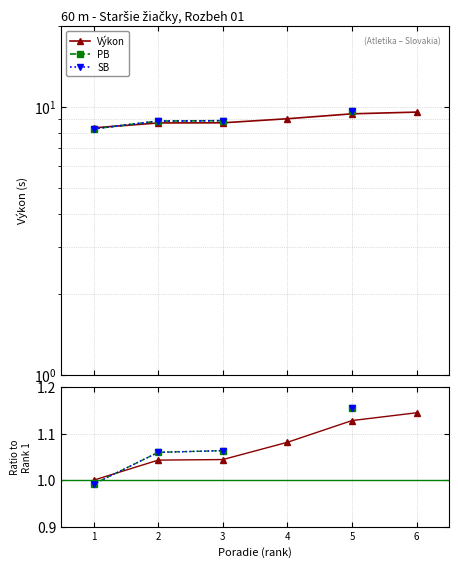

The value of Výkon at 1 is 1.0. True or false?

True